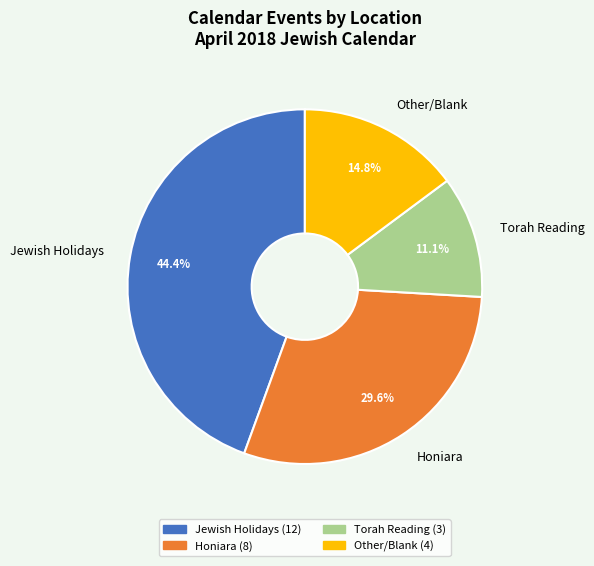

Between Honiara and Jewish Holidays, which is larger?

Jewish Holidays